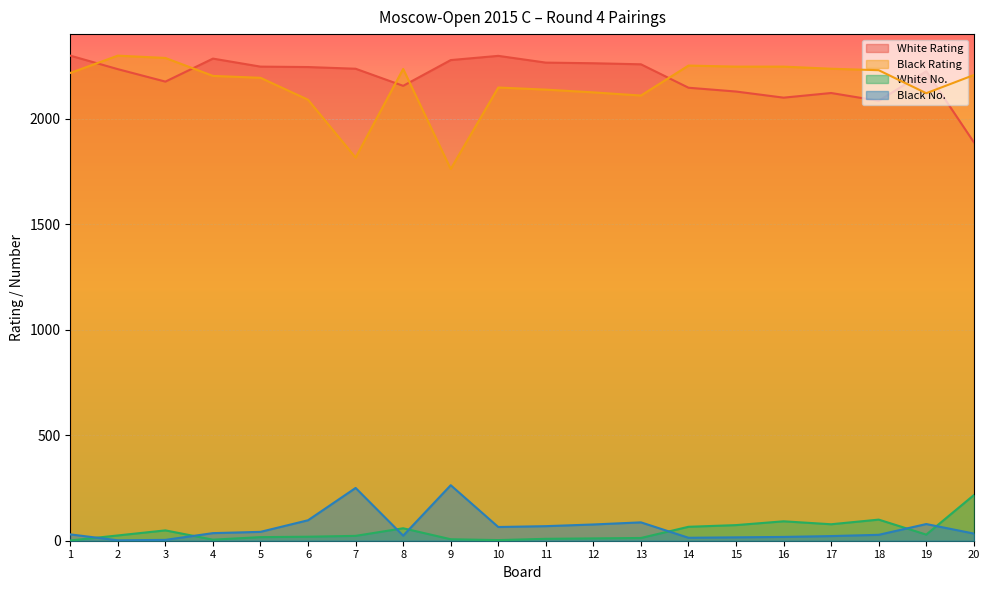

True or false: Black No. and Black Rating cross at least once.

False